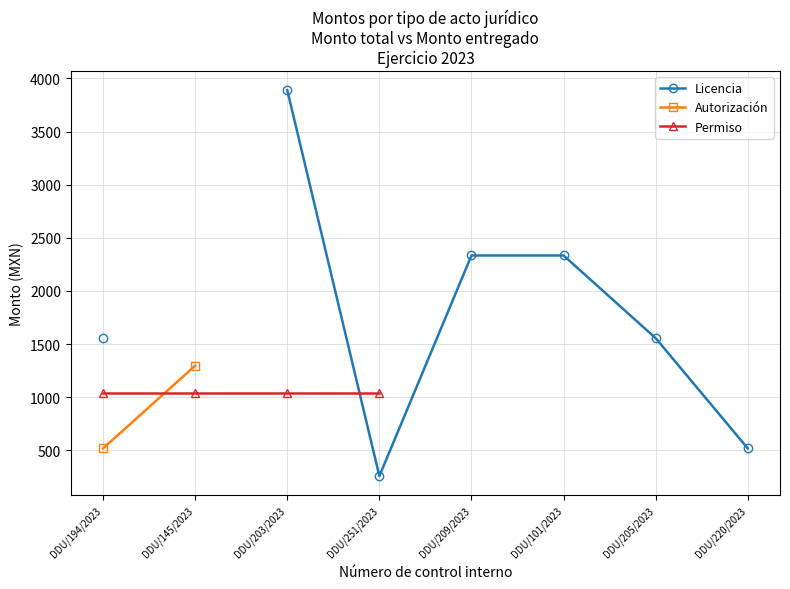

What position from the right is DDU/145/2023?

7